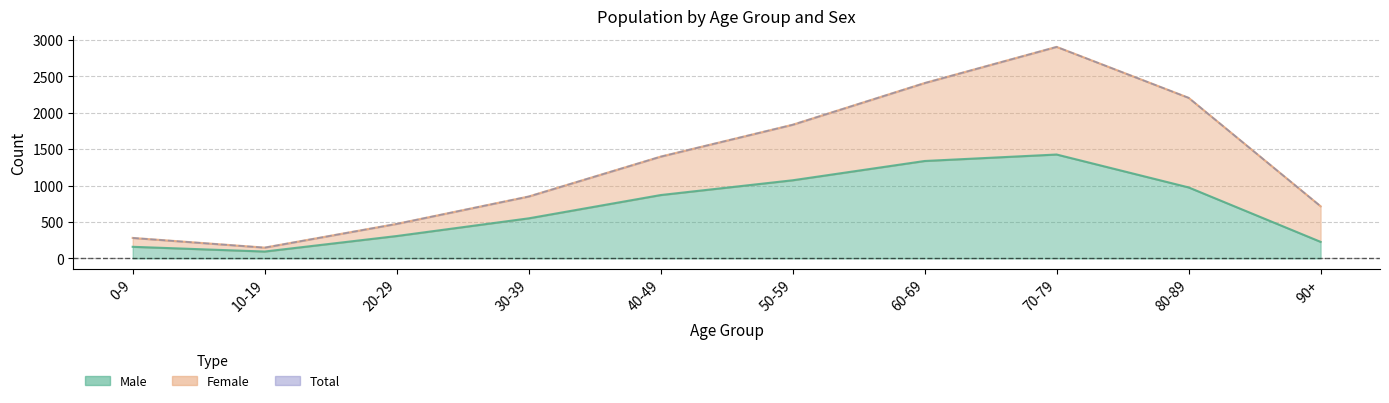

At which category does the chart reach its peak across all series?

70-79